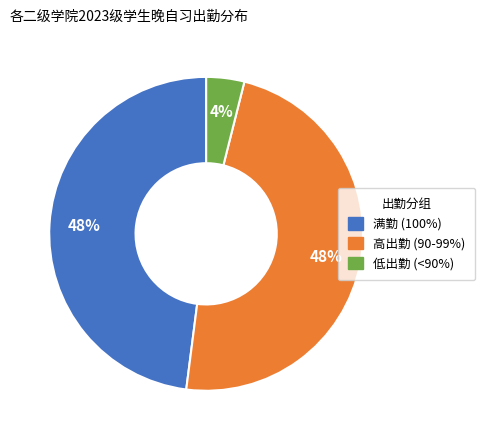

Is there a majority slice in this chart?

No